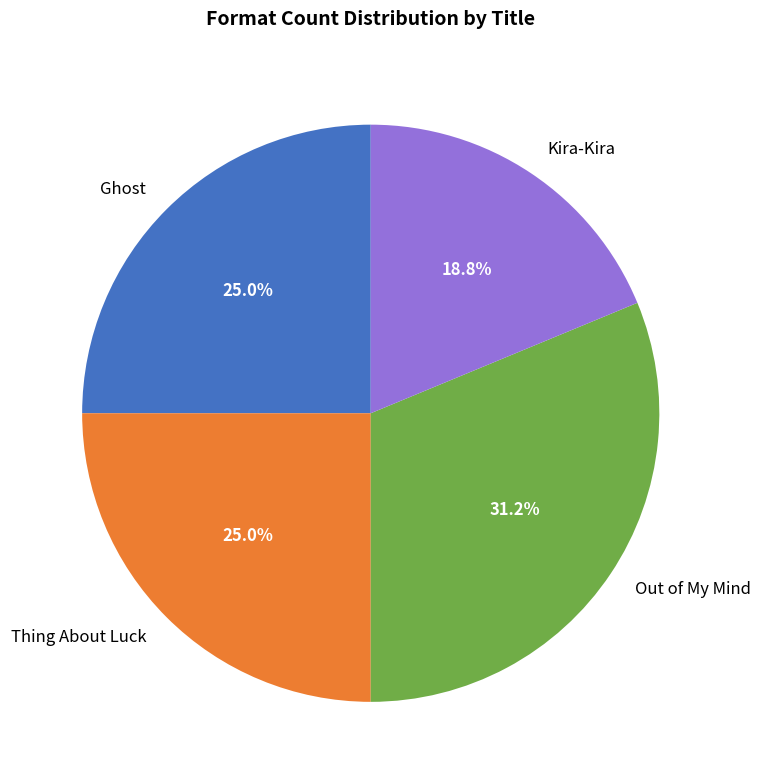

To the nearest percent, what portion does Ghost represent?

25%